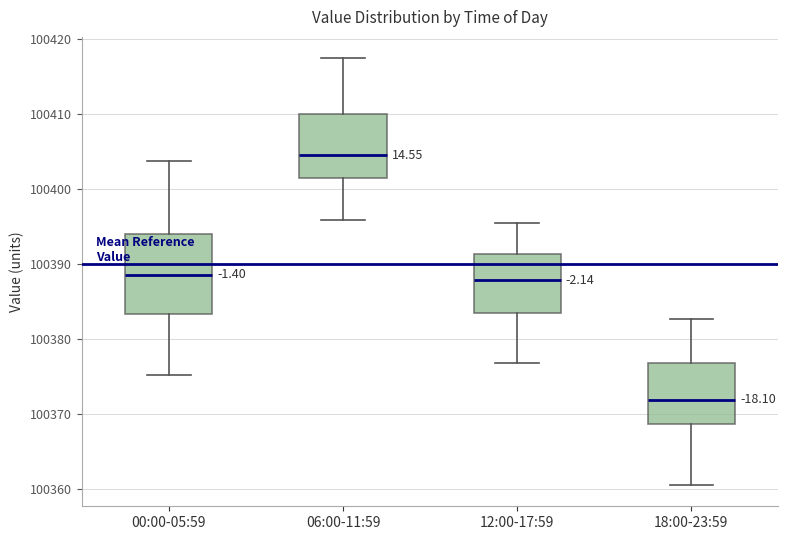

Which box's median line is the lowest?

18:00-23:59